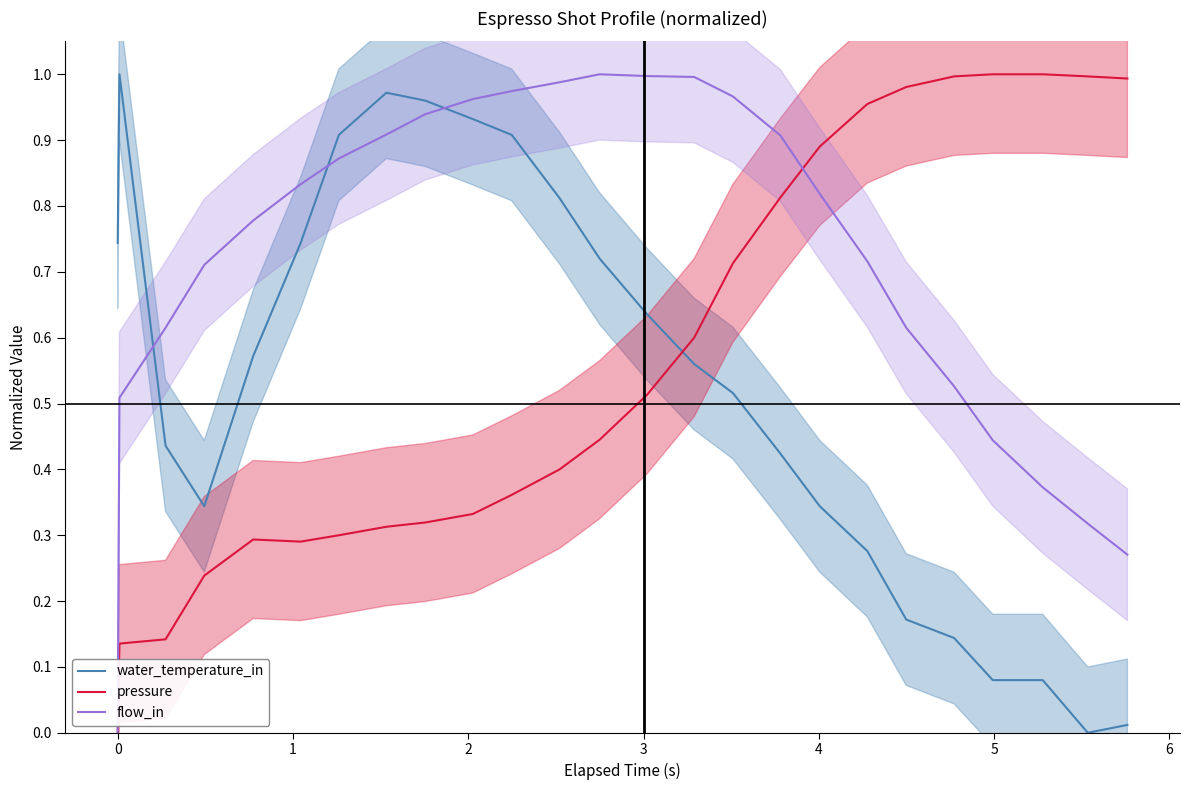

Reading left to right, extract all data points from this chart.

water_temperature_in: 0.7	1.0	0.4	0.3	0.6	0.7	0.9	1.0	1.0	0.9	0.9	0.8	0.7	0.6	0.6	0.5	0.4	0.3	0.3	0.2	0.1	0.1	0.1	0.0	0.0
pressure: 0.0	0.1	0.1	0.2	0.3	0.3	0.3	0.3	0.3	0.3	0.4	0.4	0.4	0.5	0.6	0.7	0.8	0.9	1.0	1.0	1.0	1.0	1.0	1.0	1.0
flow_in: 0.0	0.5	0.6	0.7	0.8	0.8	0.9	0.9	0.9	1.0	1.0	1.0	1.0	1.0	1.0	1.0	0.9	0.8	0.7	0.6	0.5	0.4	0.4	0.3	0.3